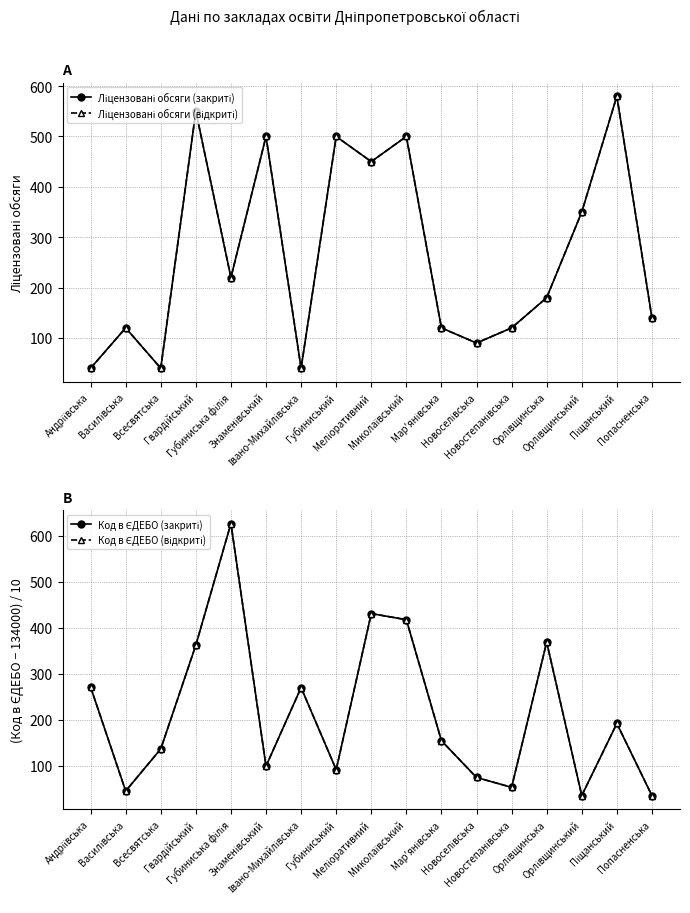

Where does the Код в ЄДЕБО (закриті) series first go above 154?

Андріївська